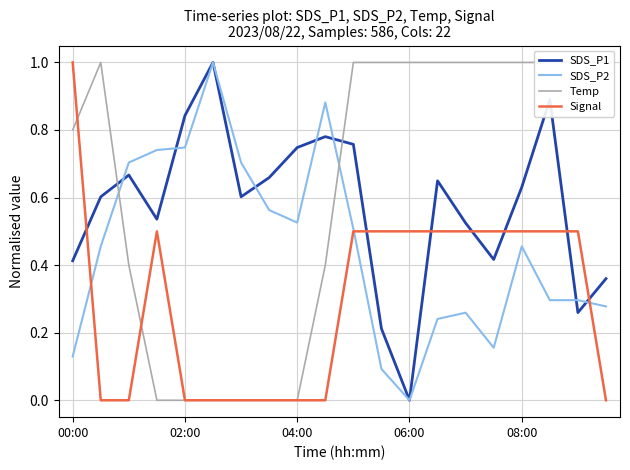

Which series has the largest range (max minus min)?

SDS_P1